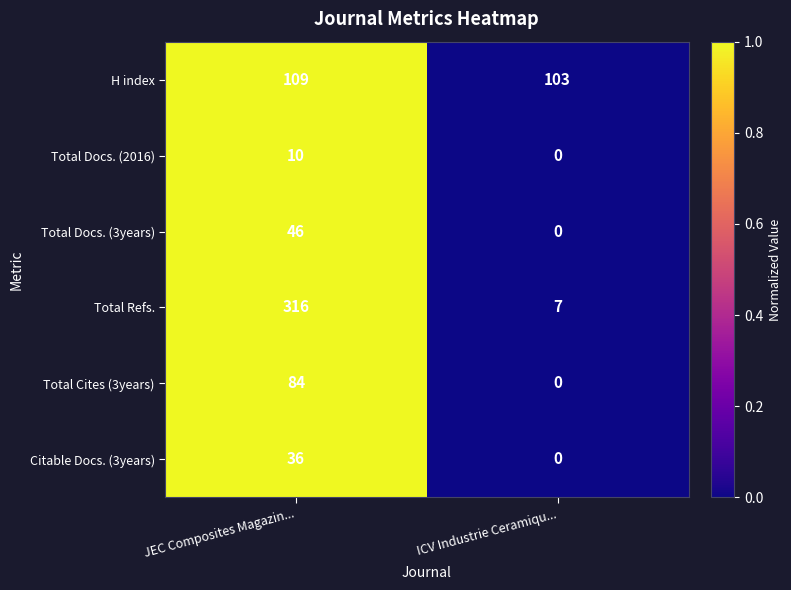

Reading right to left, list all the values displayed in this chart.

H index: 103	109
Total Docs. (2016): 0	10
Total Docs. (3years): 0	46
Total Refs.: 7	316
Total Cites (3years): 0	84
Citable Docs. (3years): 0	36